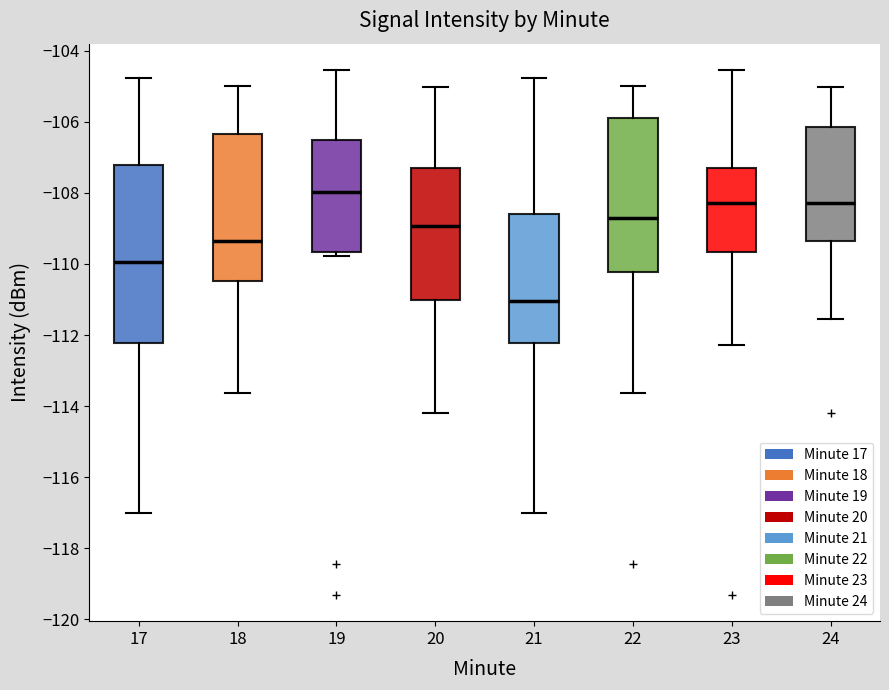

Which box is the tallest, from its lower edge to its upper edge?

17